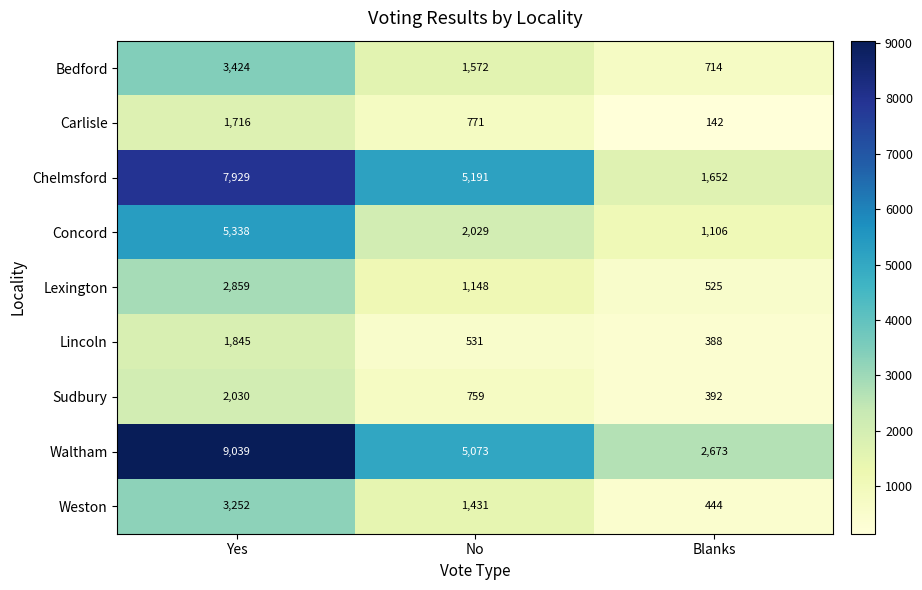

Reading right to left, list all the values displayed in this chart.

Bedford: 714	1572	3424
Carlisle: 142	771	1716
Chelmsford: 1652	5191	7929
Concord: 1106	2029	5338
Lexington: 525	1148	2859
Lincoln: 388	531	1845
Sudbury: 392	759	2030
Waltham: 2673	5073	9039
Weston: 444	1431	3252